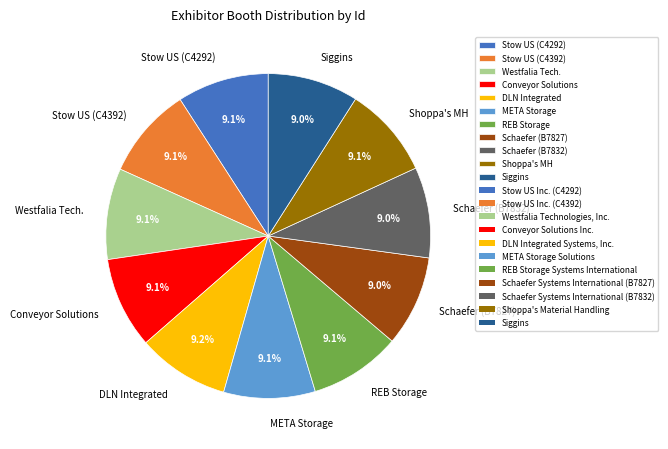

What percentage do Schaefer (B7827) and DLN Integrated together represent?

18.2%